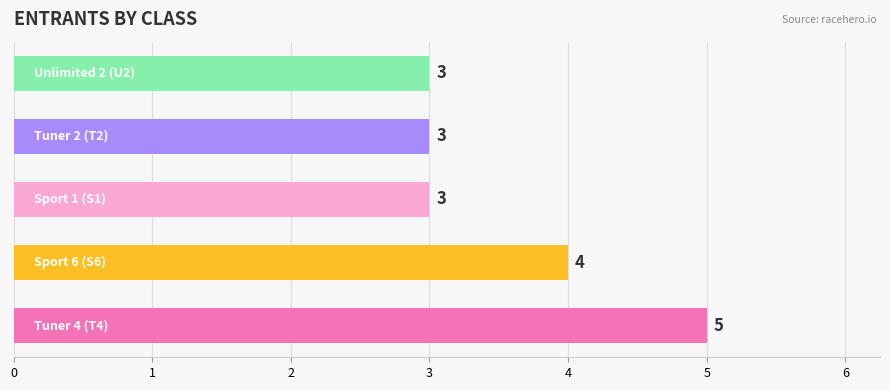

Reading bottom to top, extract all data points from this chart.

5	4	3	3	3